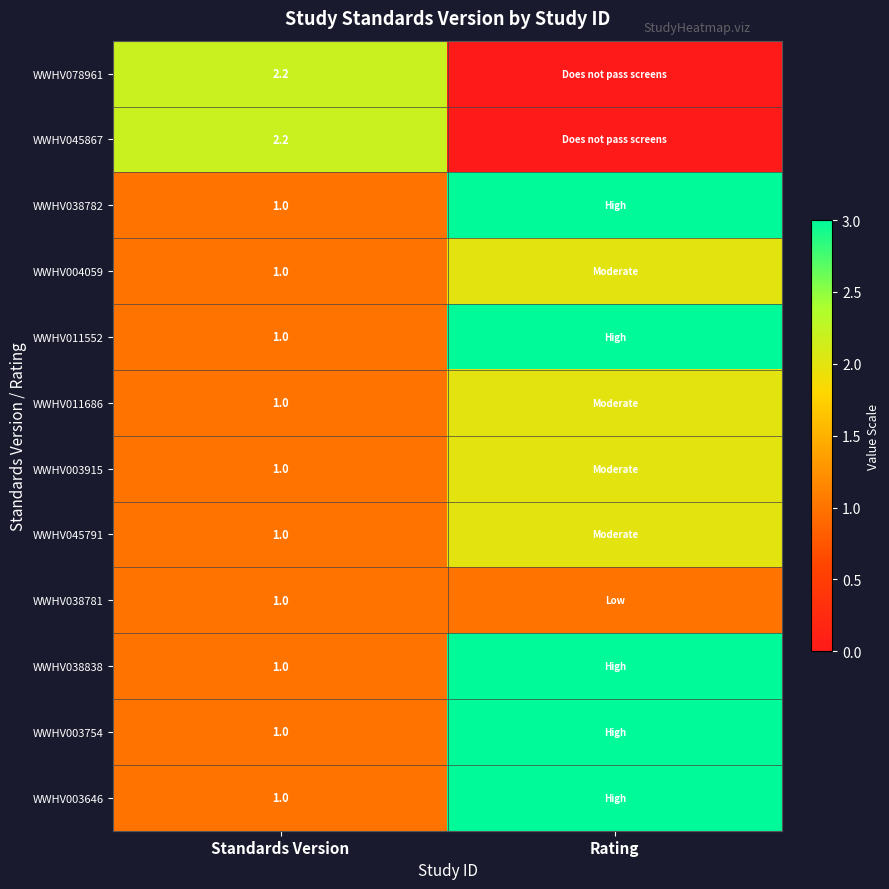

What is the total value across all series at Standards Version?

14.4